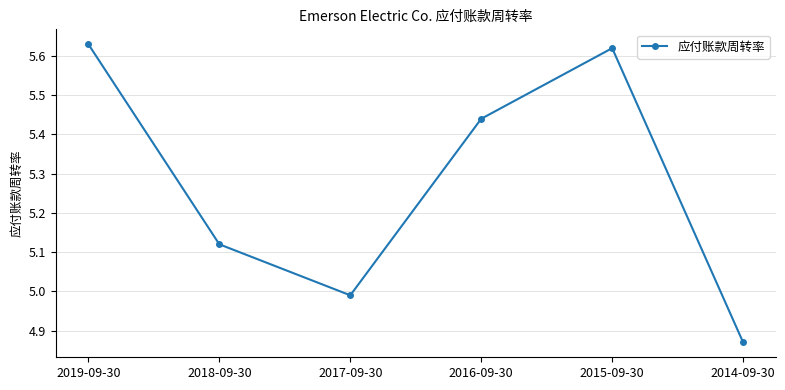

At which category does the chart reach its minimum across all series?

2014-09-30